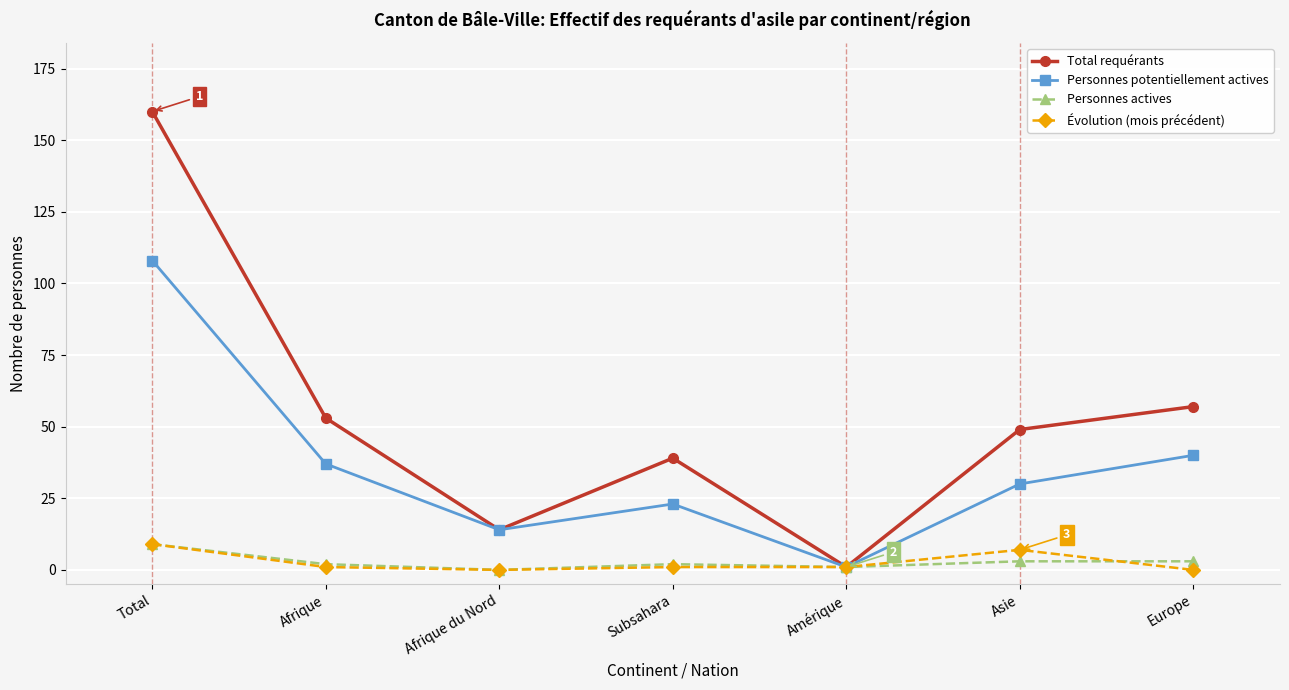

Which series has the widest spread of values?

Total requérants